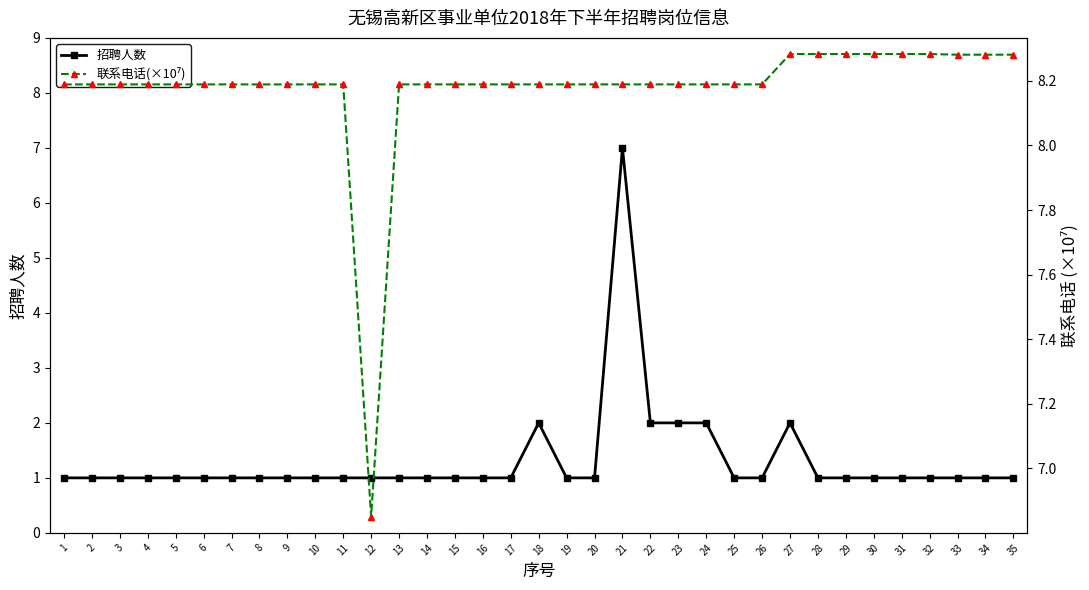

Rank the series at 35 from lowest to highest value.

招聘人数, 联系电话(×10⁷)